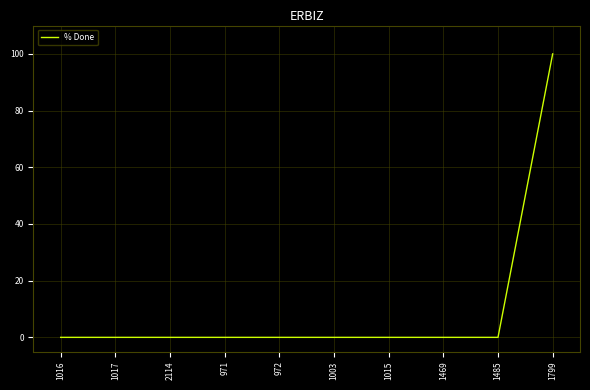

Is it true that the value at 1485 is -46?

False